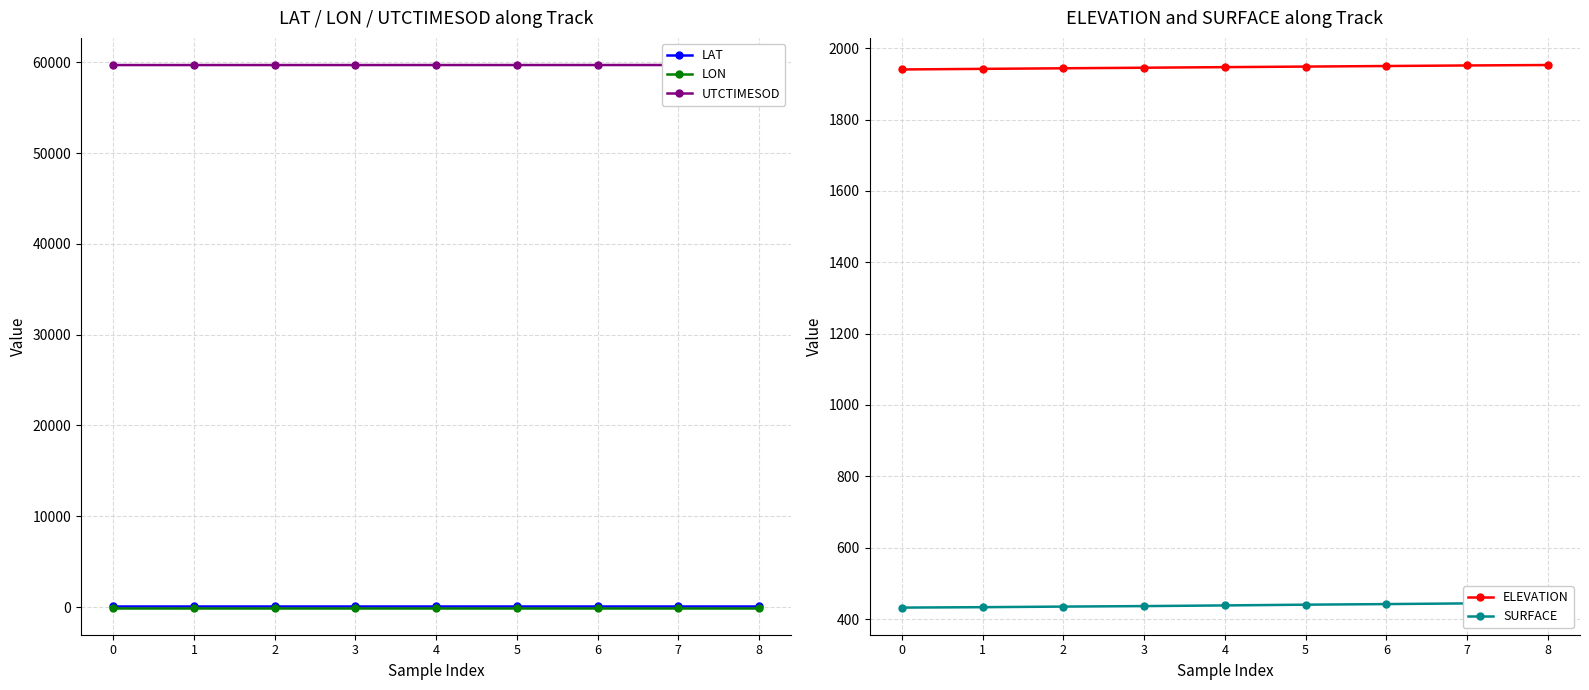

The SURFACE series shows 164.0 at 8. True or false?

False